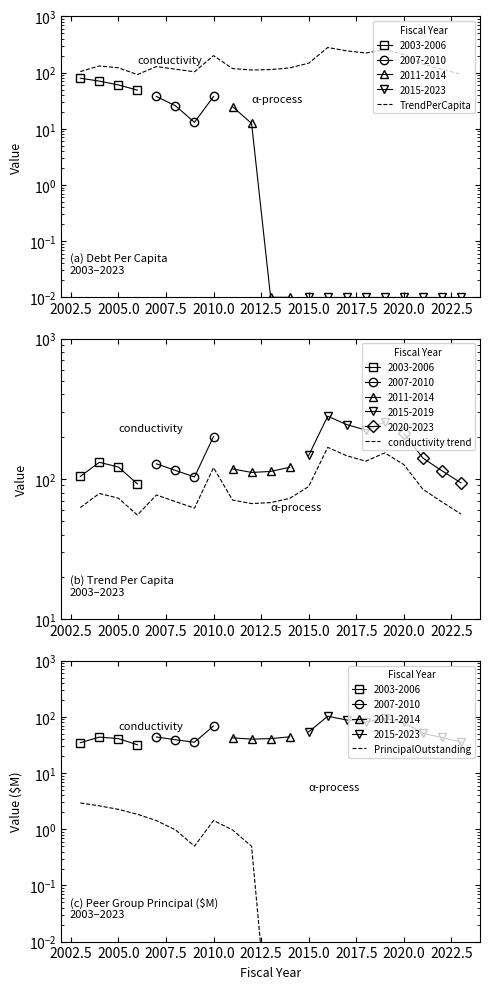

What is the spread (max minus min) of values at 2005.0?

119.6